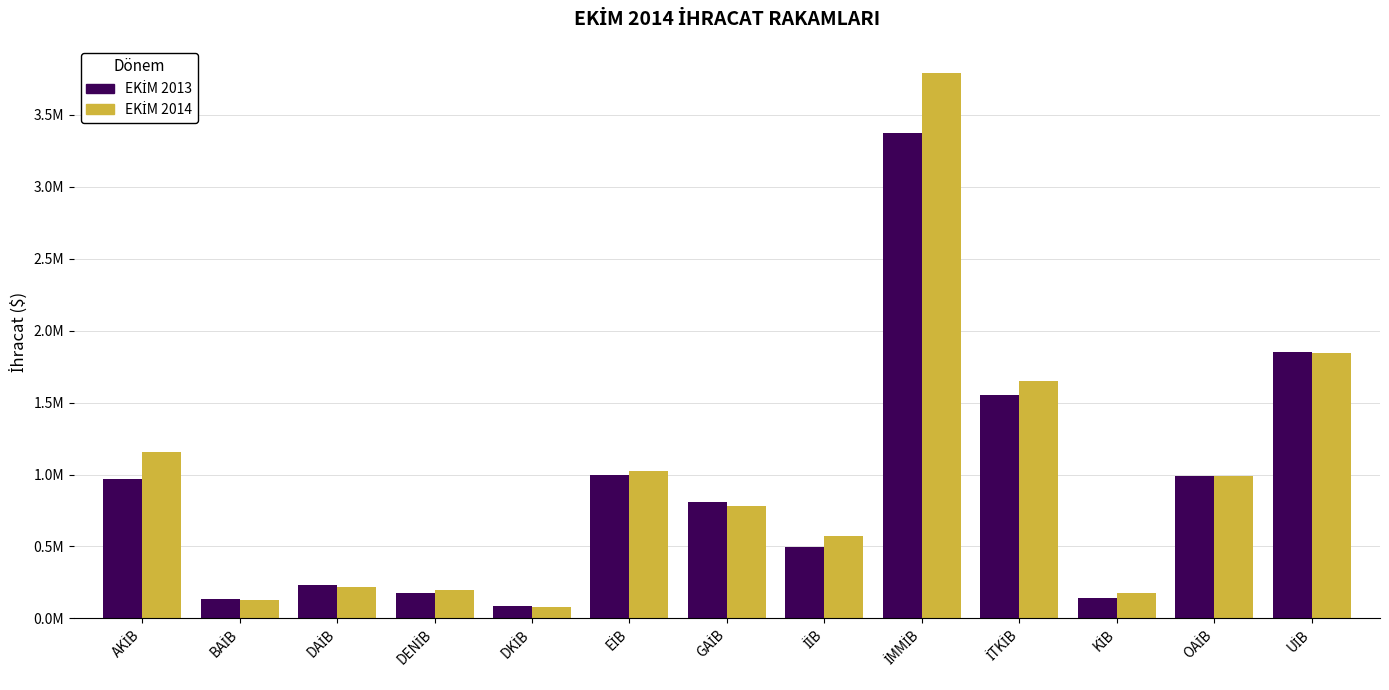

Does the chart contain stacked bars?

No